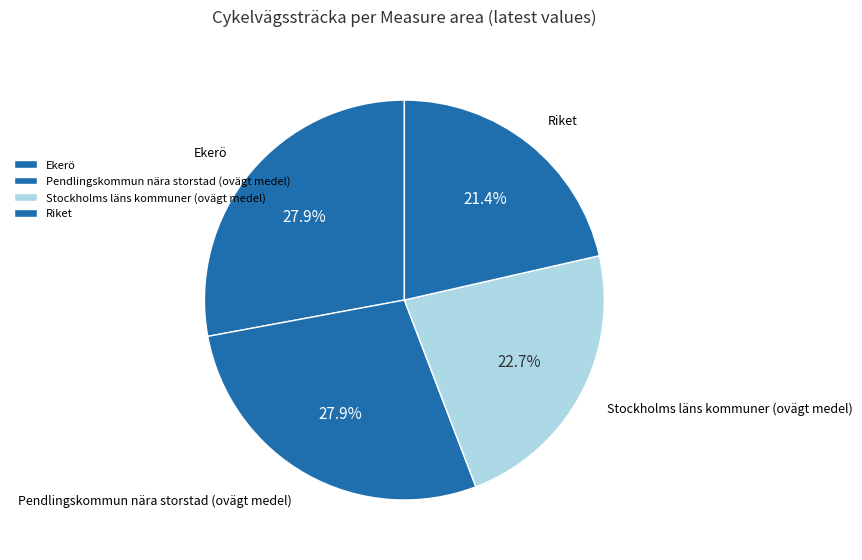

To the nearest percent, what portion does Stockholms läns kommuner (ovägt medel) represent?

23%